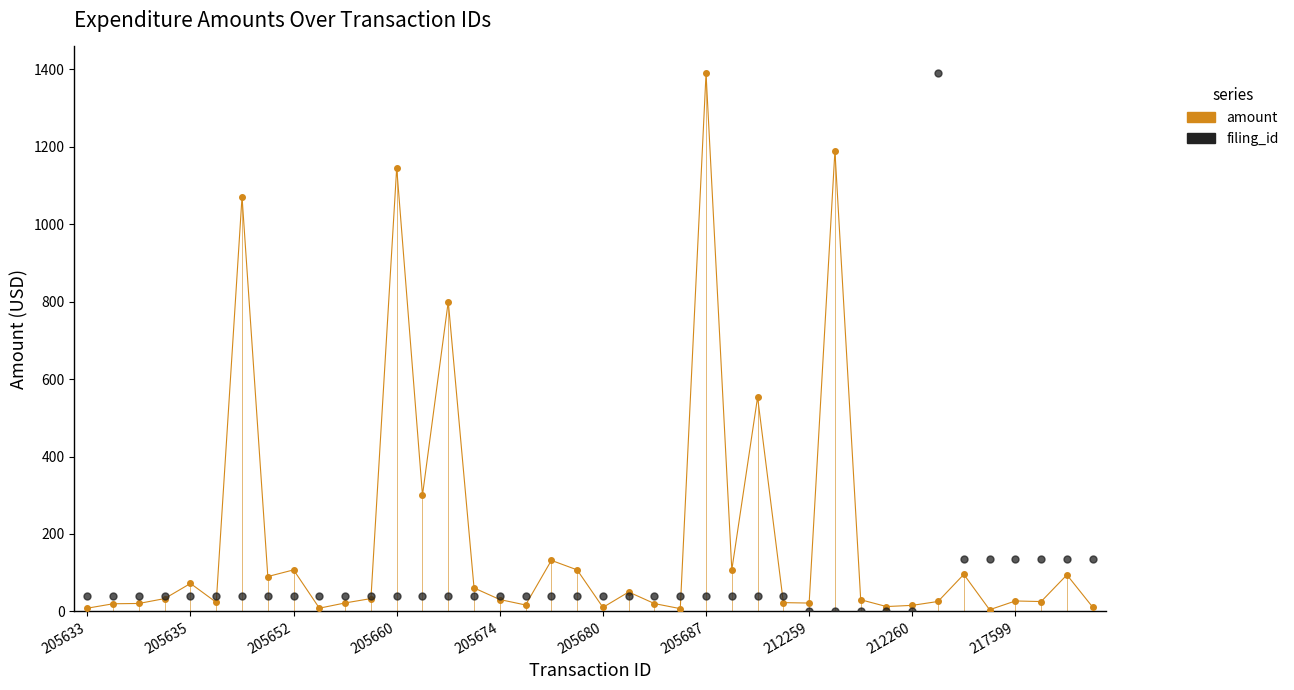

After their last crossing, which series has the higher values: filing_id or amount?

filing_id